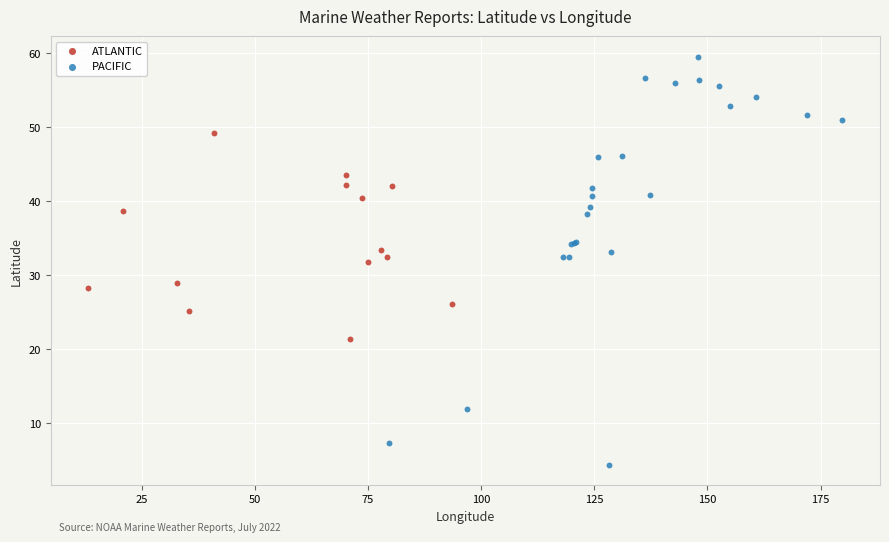

Which series contains the highest Y value?

PACIFIC